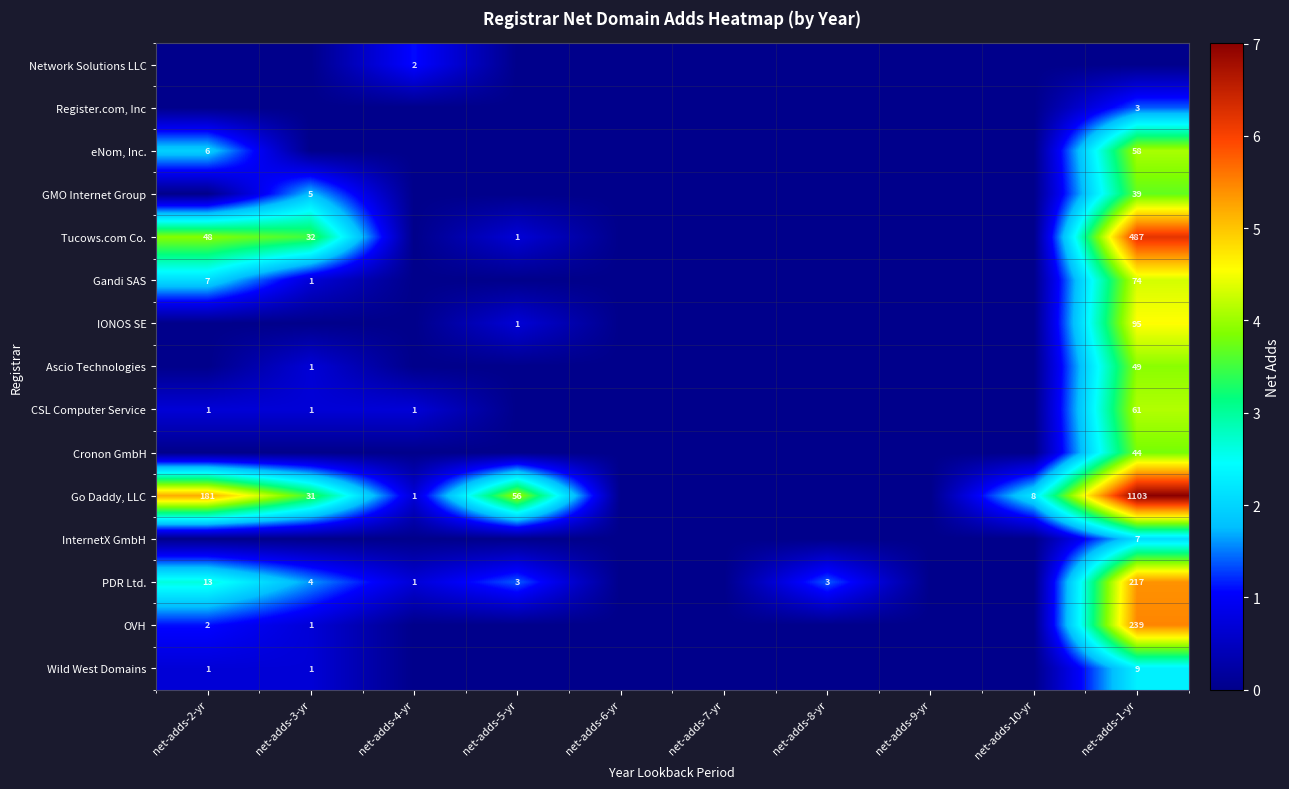

The CSL Computer Service series shows 61 at net-adds-1-yr. True or false?

True